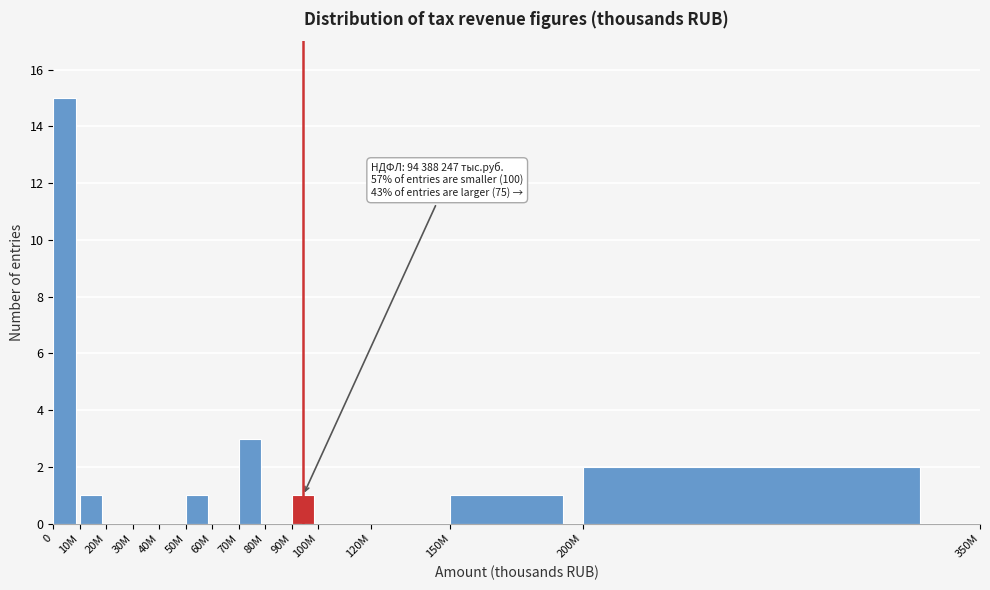

What is the maximum value shown in the chart?

15